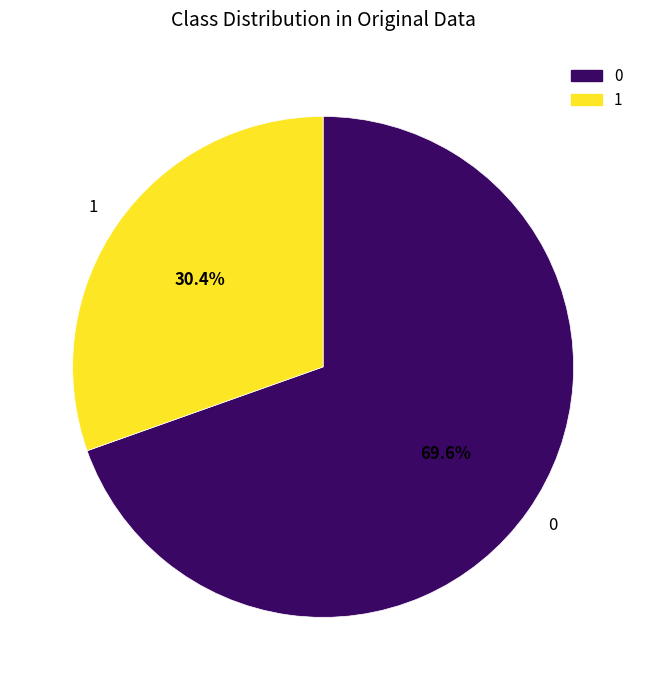

Which slice is the smallest?

1